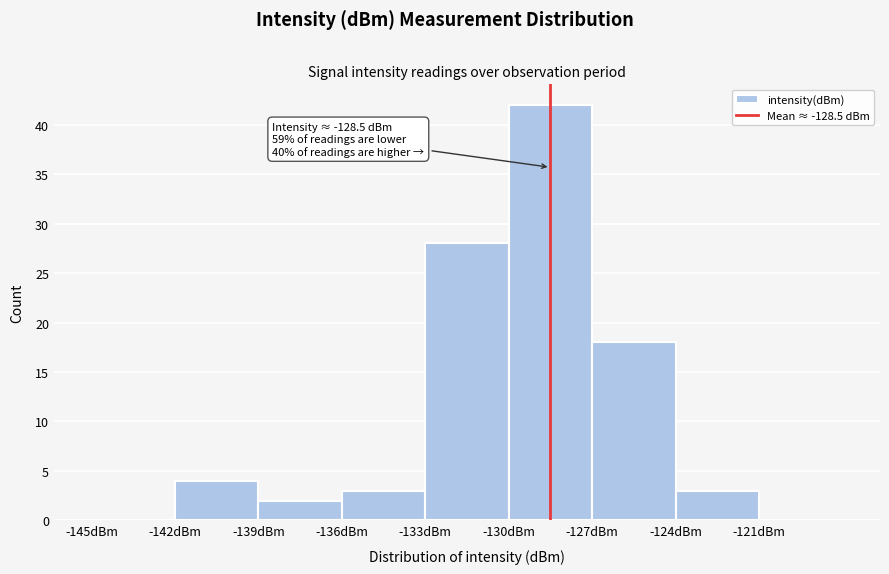

Which range on the x-axis has the tallest bar?

-130 to -127